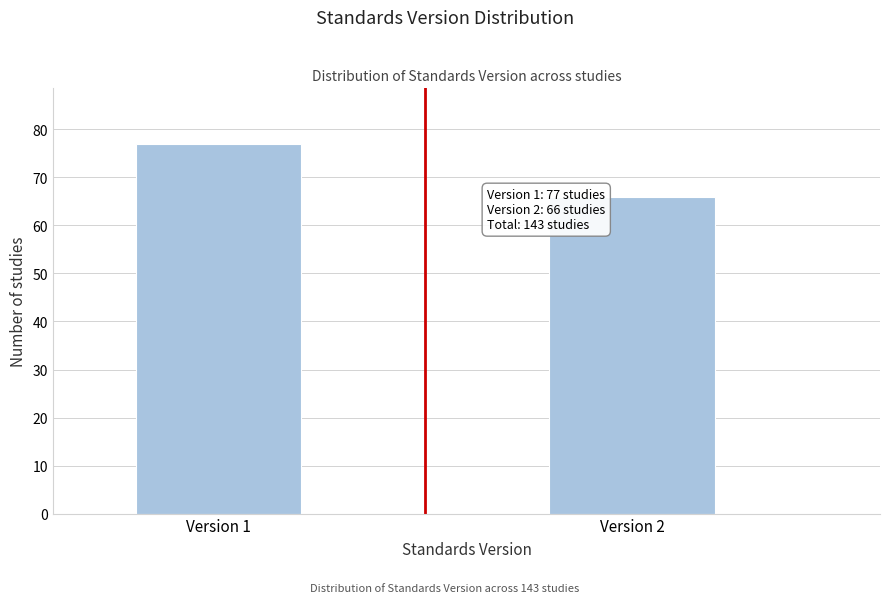

Reading right to left, extract all data points from this chart.

Version 2=66	Version 1=77